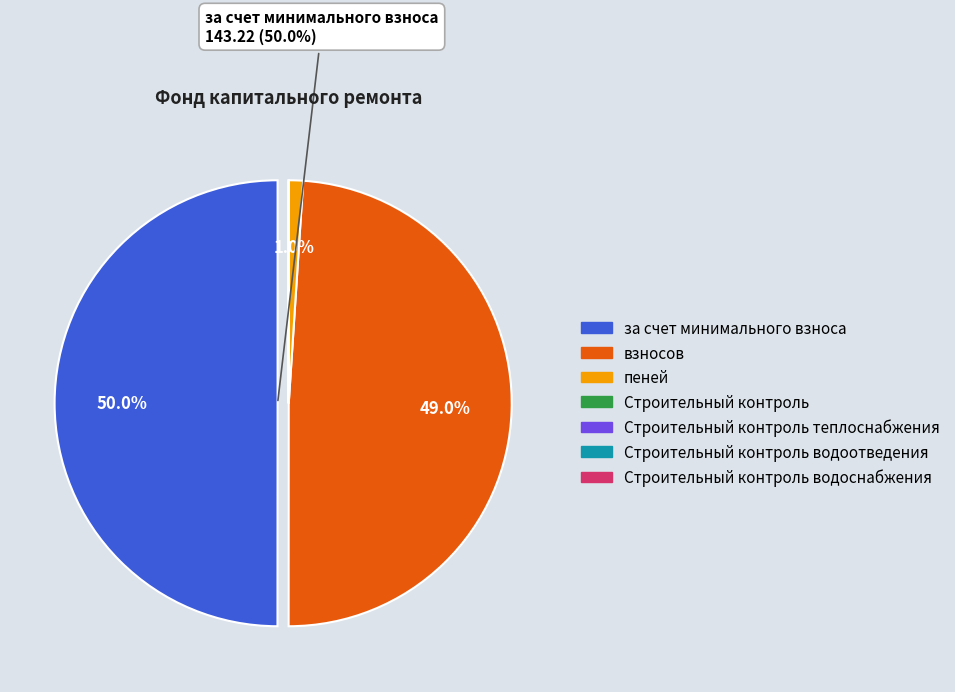

To the nearest percent, what is the difference between the взносов and Строительный контроль водоснабжения slice percentages?

49%